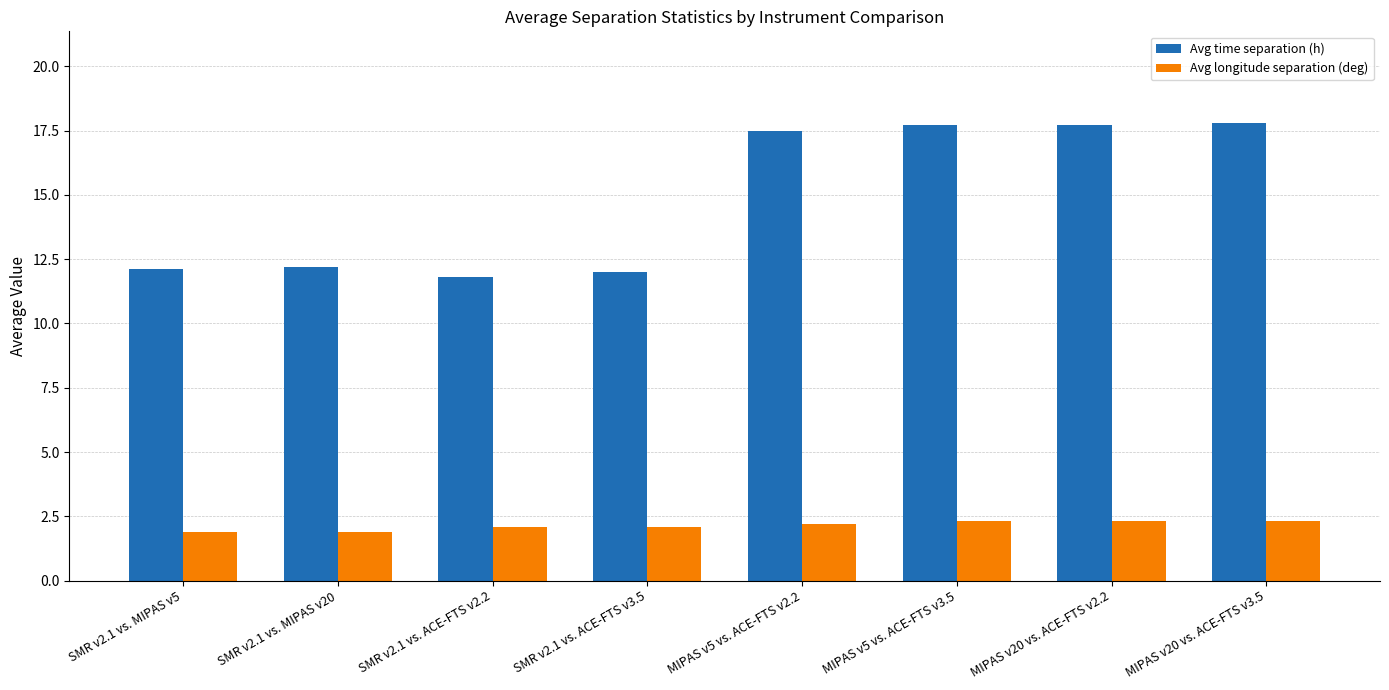

Where does the Avg longitude separation (deg) series first go above 2?

SMR v2.1 vs. ACE-FTS v2.2